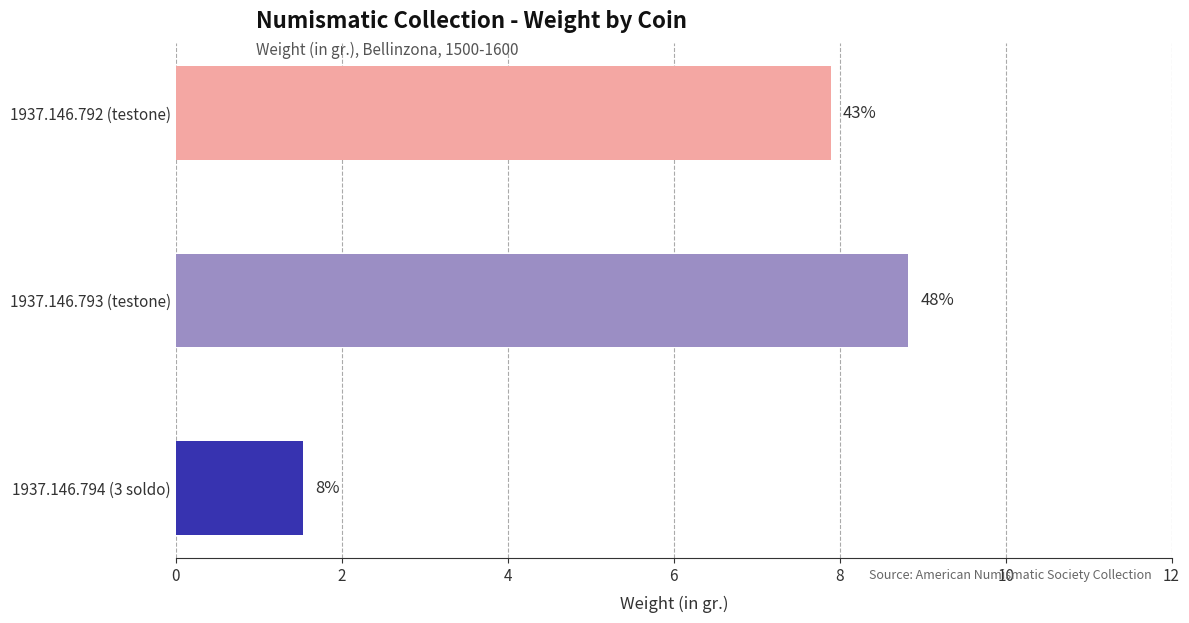

How many bars are there in total?

3